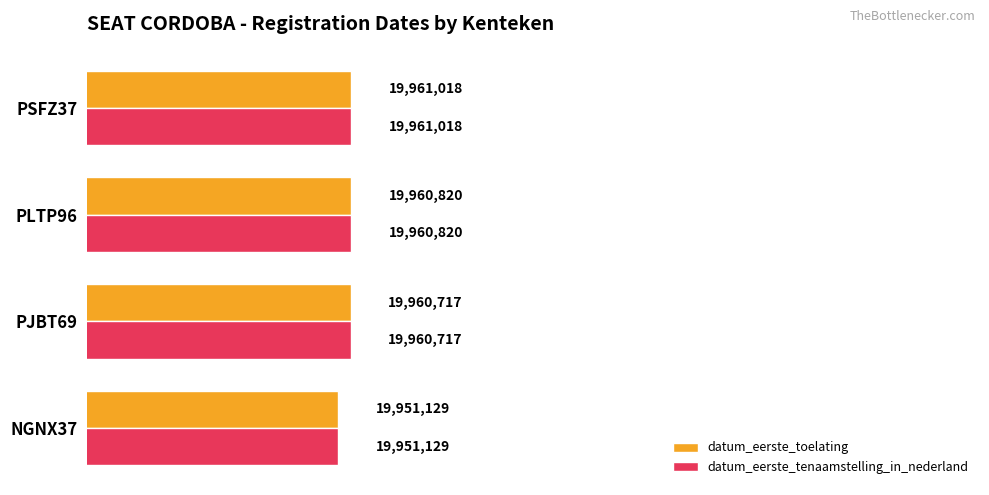

List the labels in order of datum_eerste_tenaamstelling_in_nederland value, smallest first.

NGNX37, PJBT69, PLTP96, PSFZ37